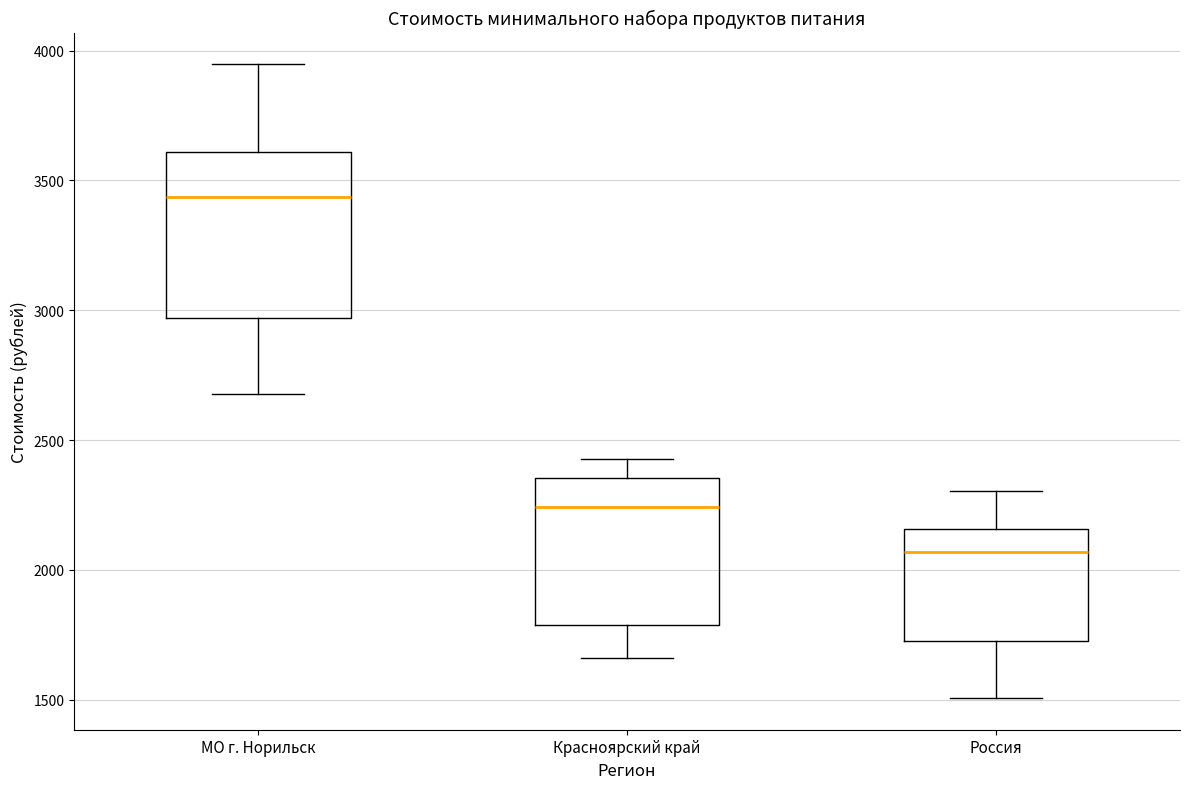

Reading left to right, transcribe this box plot: for each box, give where its median line is, the range the box spans, and where its two whiskers end, as read against the y-axis. The values are not printed on the chart, so give them approximately, as read against the axis.

МО г. Норильск: median 3450, box 2950 to 3600, whiskers 2700 to 3950
Красноярский край: median 2250, box 1800 to 2350, whiskers 1650 to 2450
Россия: median 2050, box 1750 to 2150, whiskers 1500 to 2300